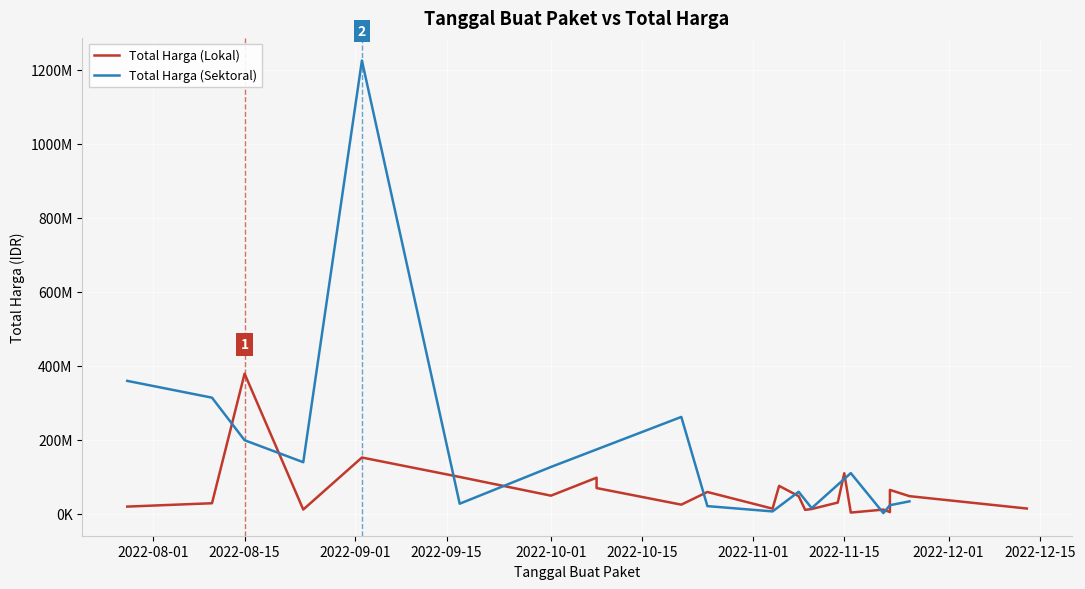

What is the approximate value of Total Harga (Sektoral) at 2022-10-01?

127000000